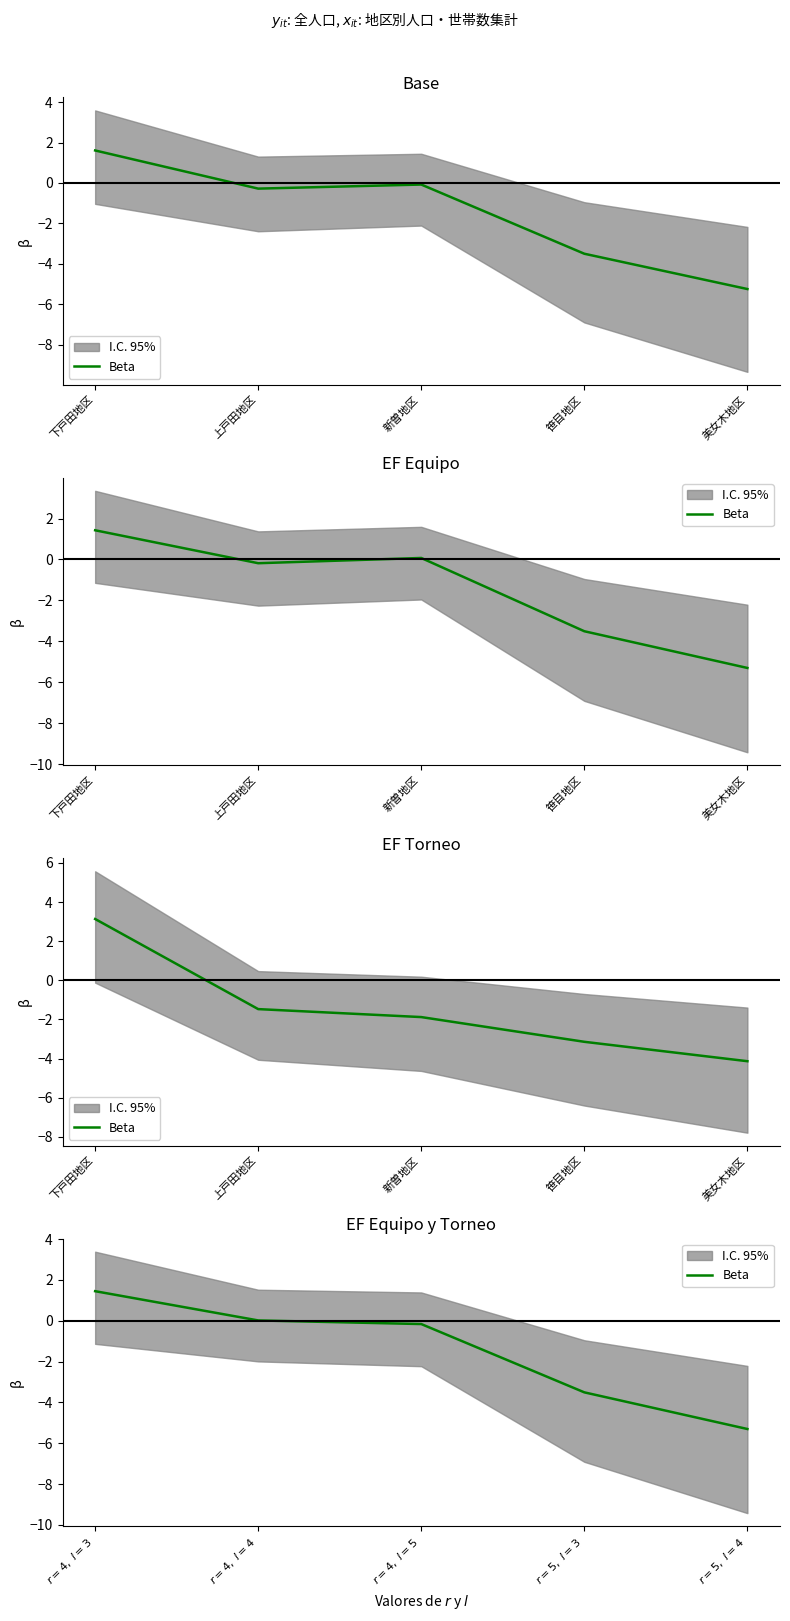

What is the sum of all values?

-7.5